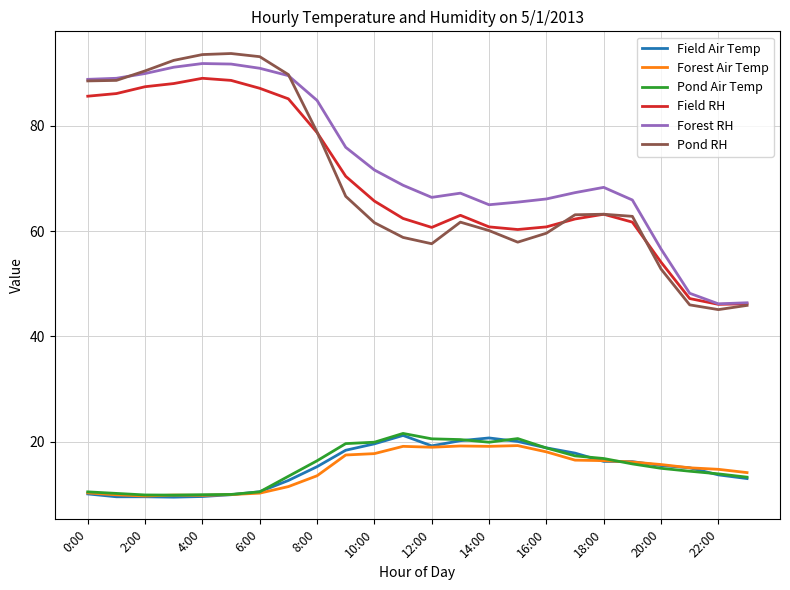

What is the greatest value displayed?

93.7